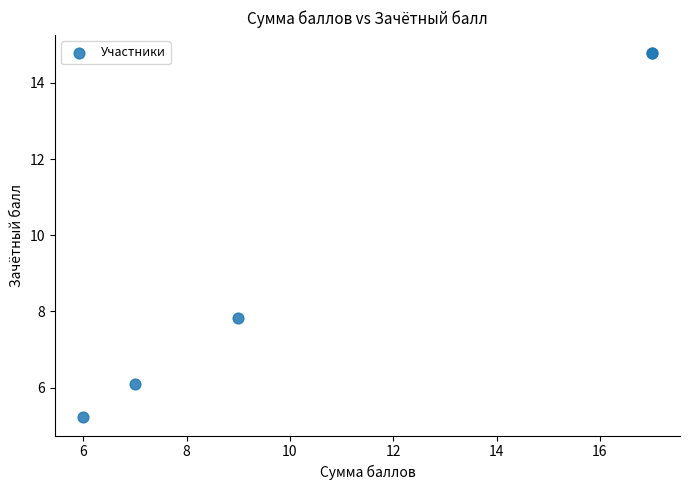

What Y value in the scatter plot is closest to 10?

7.8